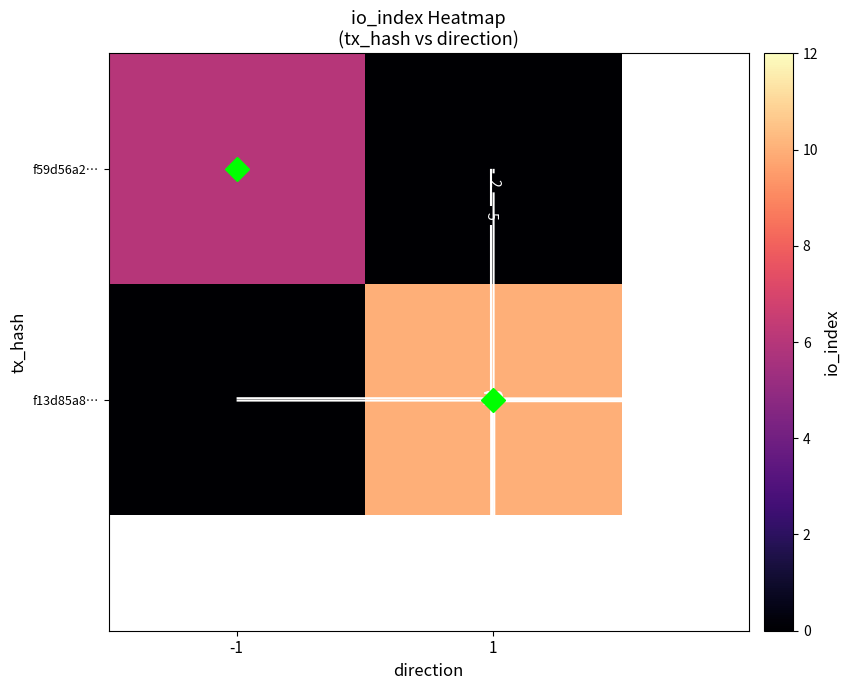

Is the value of f59d56a2… at -1 greater than the value of f13d85a8… at -1?

Yes